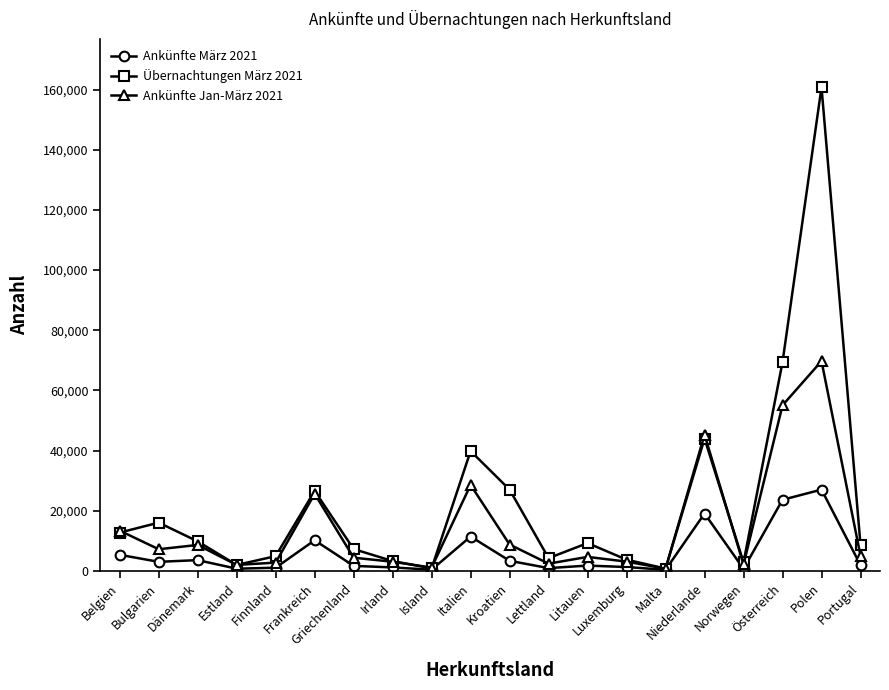

What position from the right is Island?

12